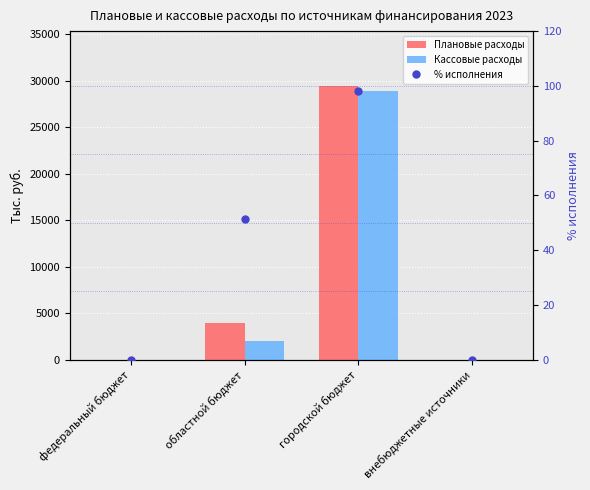

How many groups of bars are there?

4